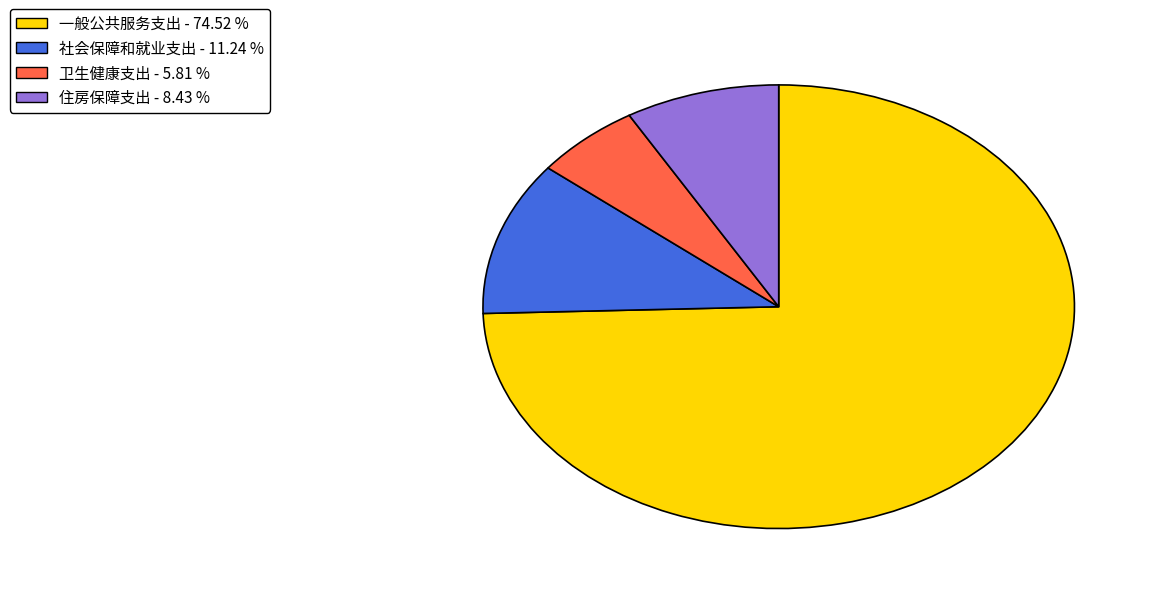

Is 一般公共服务支出 the majority of the pie?

Yes